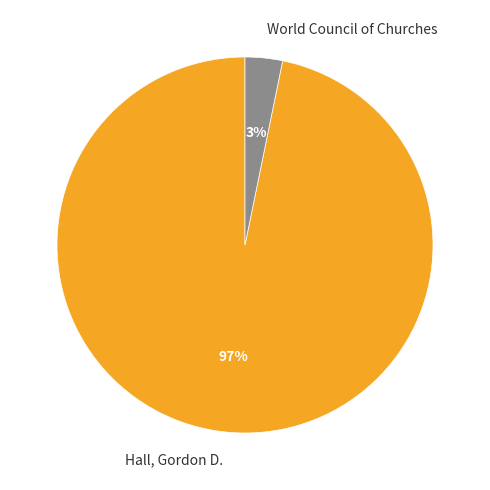

Which has a higher value, World Council of Churches or Hall, Gordon D.?

Hall, Gordon D.